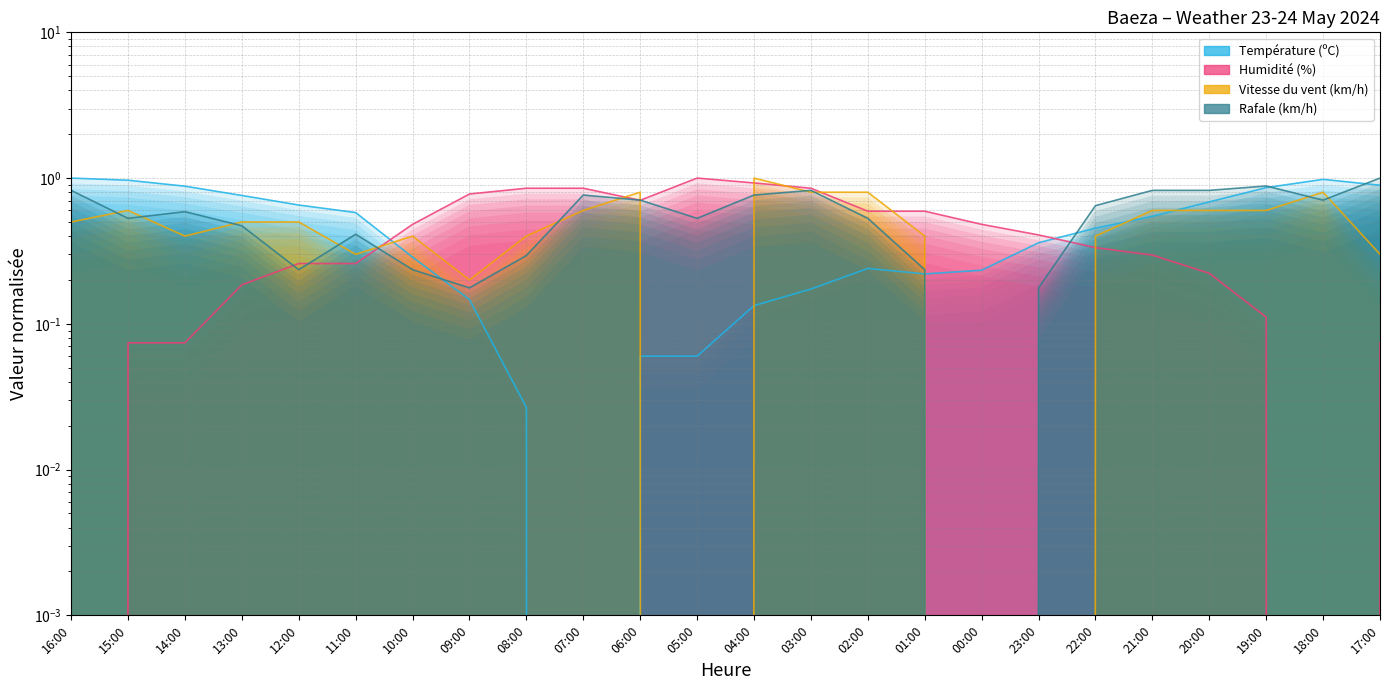

The value of Humidité (%) at 21:00 is 0.2. True or false?

False